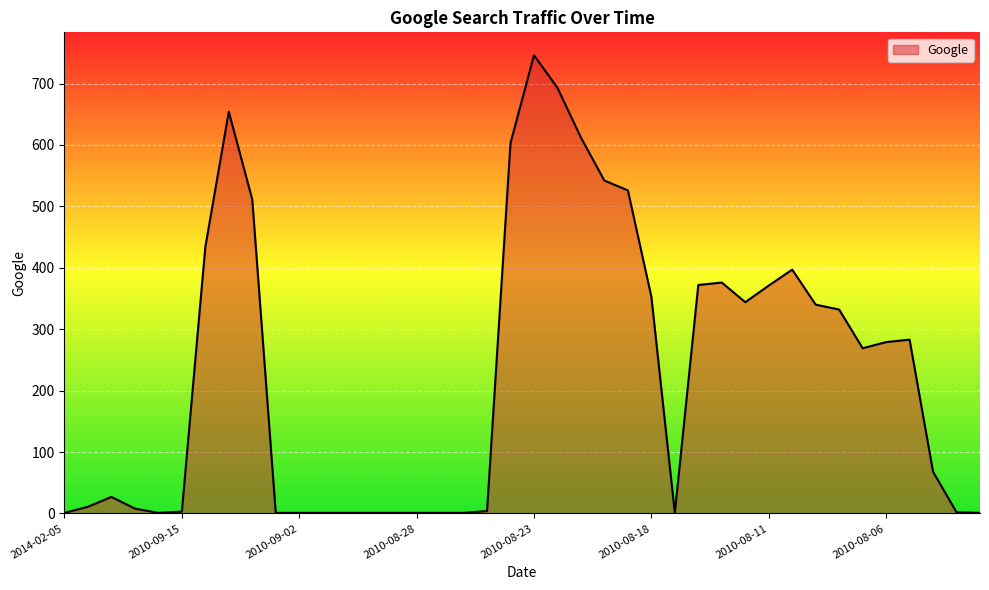

What is the difference between the maximum and minimum values?

745